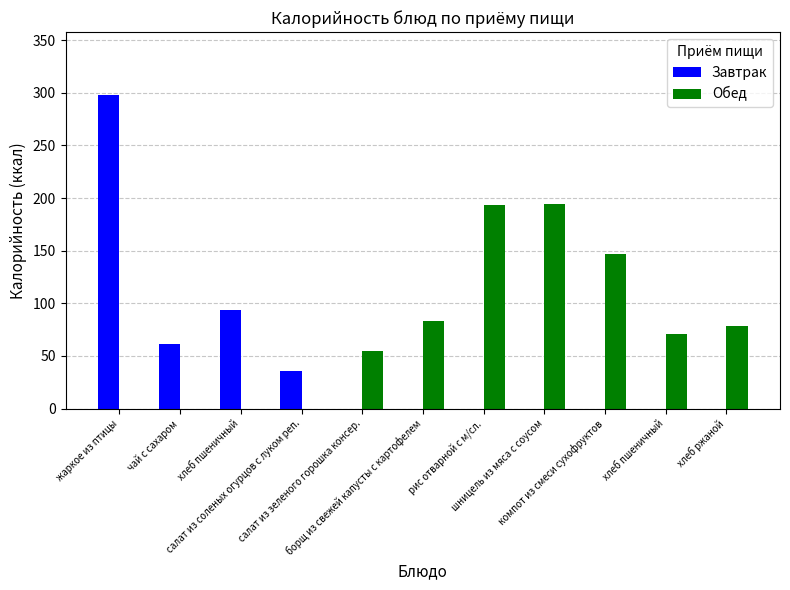

Rank the categories by Завтрак value from lowest to highest.

салат из зеленого горошка консер., борщ из свежей капусты с картофелем, рис отварной с м/сл., шницель из мяса с соусом, компот из смеси сухофруктов, хлеб пшеничный, хлеб ржаной, салат из соленых огурцов с луком реп., чай с сахаром, хлеб пшеничный, жаркое из птицы